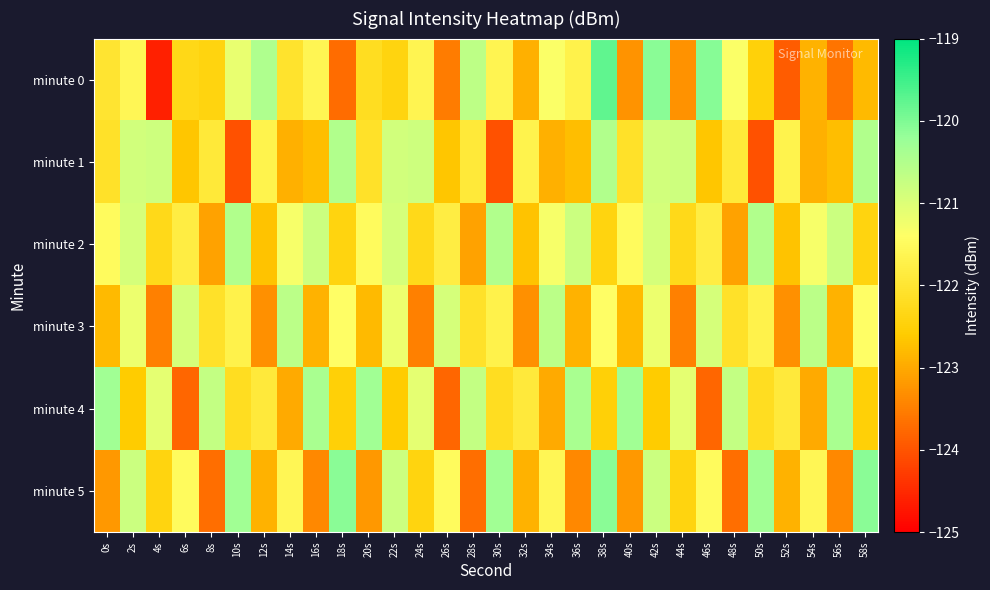

At how many categories does at least one series exceed -120?

1